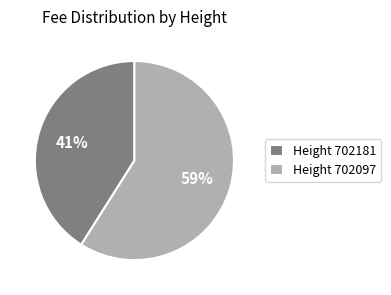

Which has a higher value, Height 702181 or Height 702097?

Height 702097